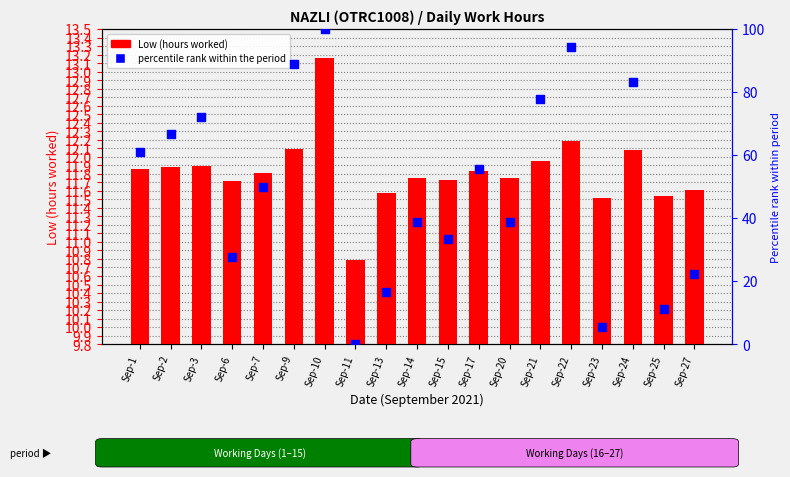

Which series has the largest Y range (max minus min)?

percentile rank within the period